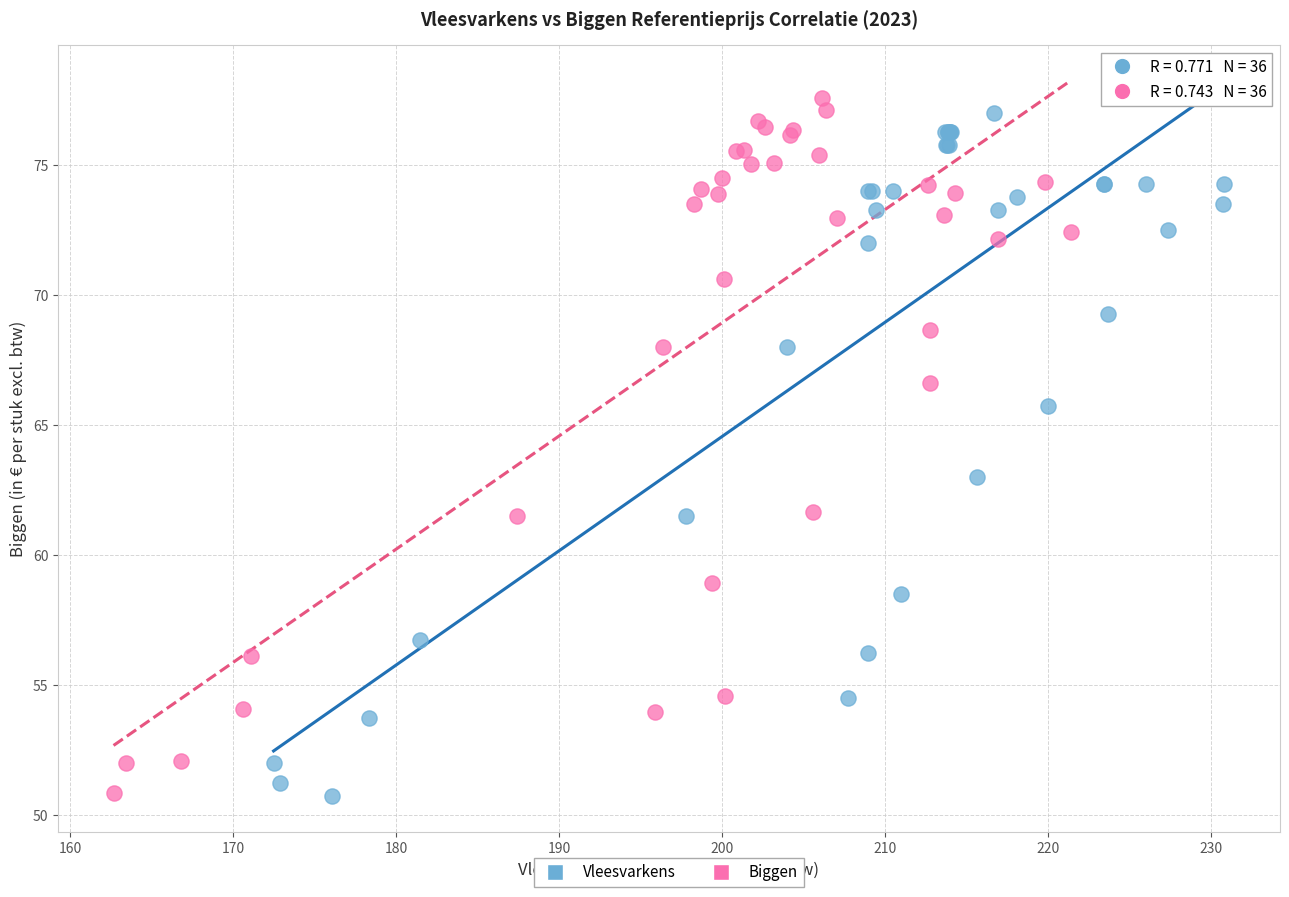

What are all the series names shown in the legend?

Vleesvarkens, Biggen